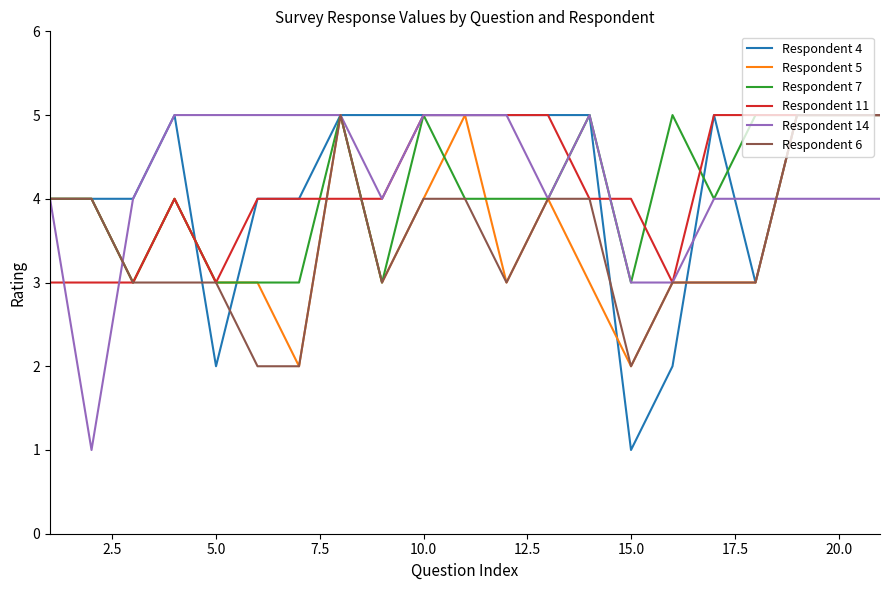

Reading left to right, what are all the values shown in this chart?

Respondent 4: 4	4	4	5	2	4	4	5	5	5	5	5	5	5	1	2	5	3	5	5	5
Respondent 5: 4	4	3	4	3	3	2	5	3	4	5	3	4	3	2	3	3	3	5	5	5
Respondent 7: 4	4	3	4	3	3	3	5	3	5	4	4	4	5	3	5	4	5	5	5	5
Respondent 11: 3	3	3	4	3	4	4	4	4	5	5	5	5	4	4	3	5	5	5	5	5
Respondent 14: 4	1	4	5	5	5	5	5	4	5	5	5	4	5	3	3	4	4	4	4	4
Respondent 6: 4	4	3	3	3	2	2	5	3	4	4	3	4	4	2	3	3	3	5	5	5